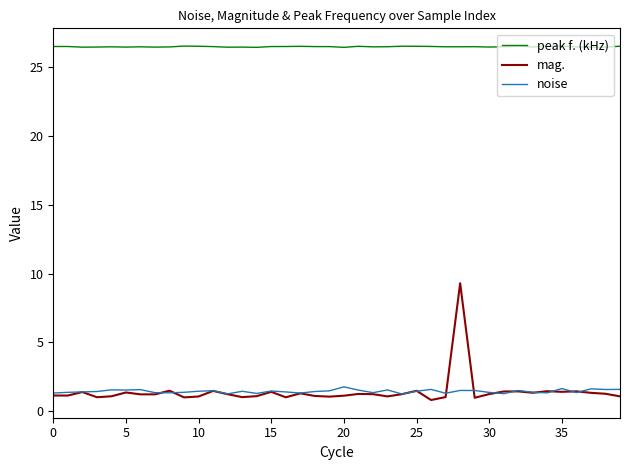

Which series has the largest total across all categories?

peak f. (kHz)